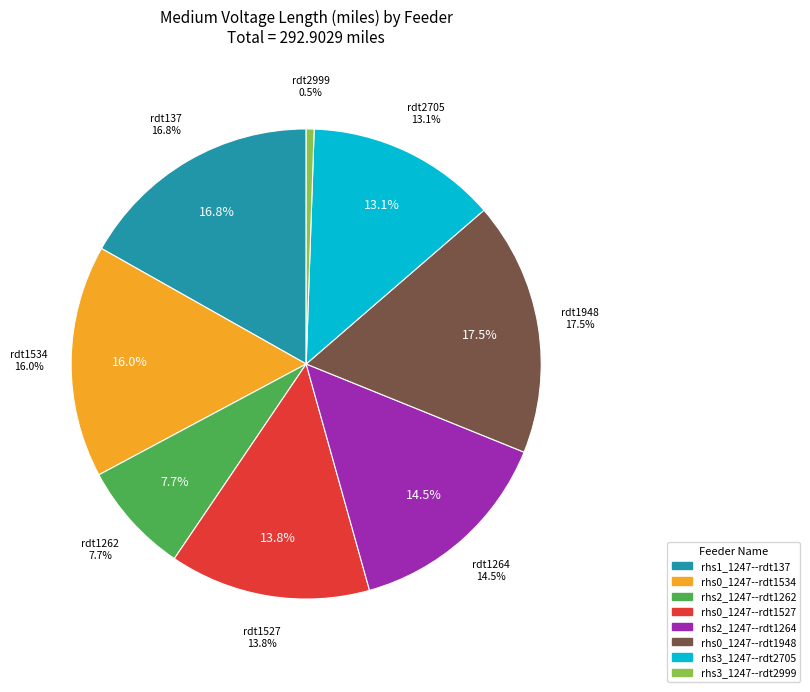

Combined, do rhs2_1247--rdt1262 and rhs3_1247--rdt2999 account for over 50%?

No